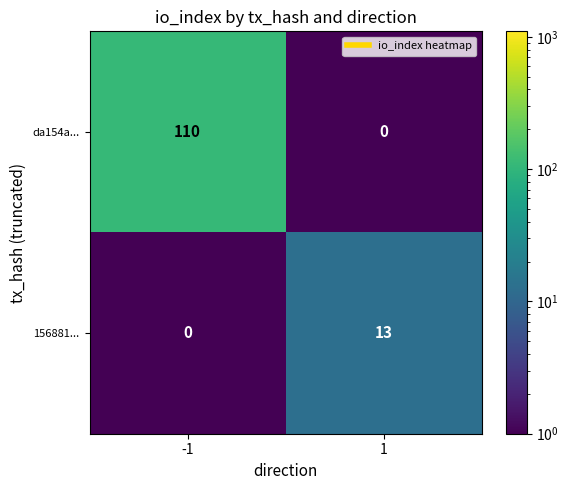

At which category is the sum across all series the highest?

-1